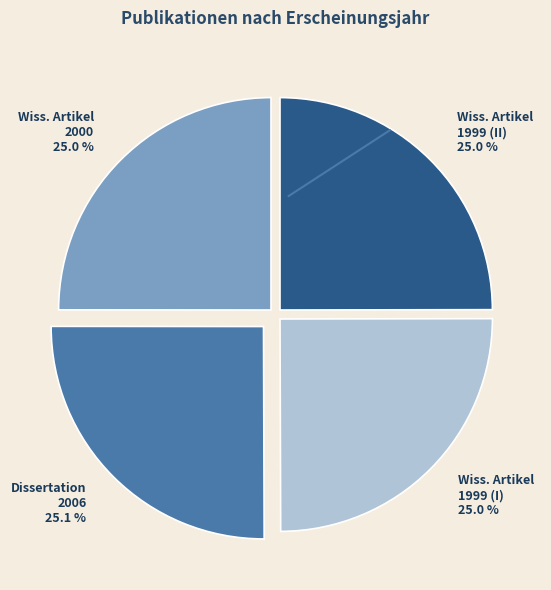

Count the number of slices in the pie.

4